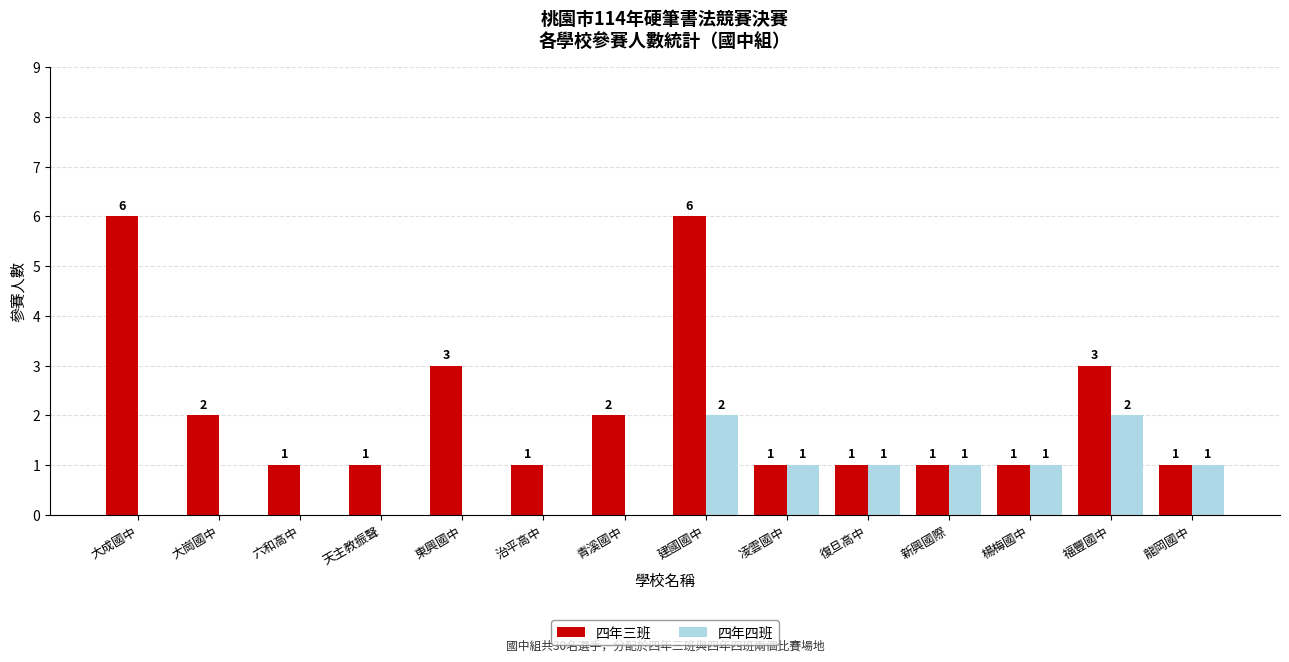

What are all the series names shown in the legend?

四年三班, 四年四班